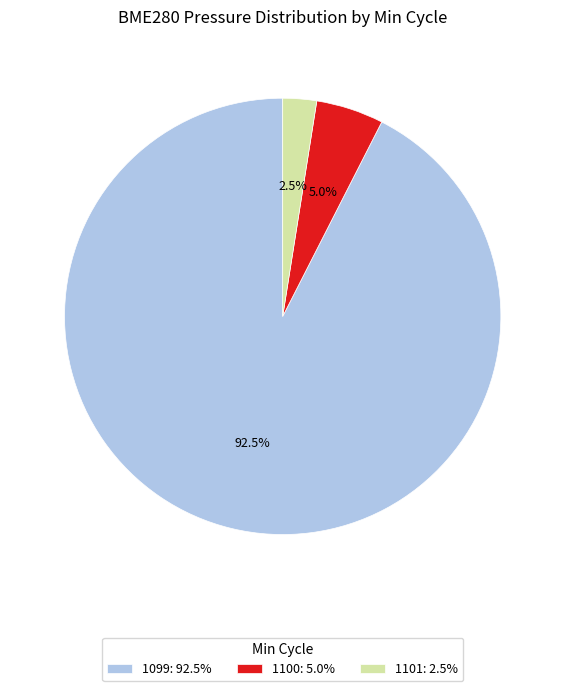

Between 1099: 92.5% and 1101: 2.5%, which is larger?

1099: 92.5%